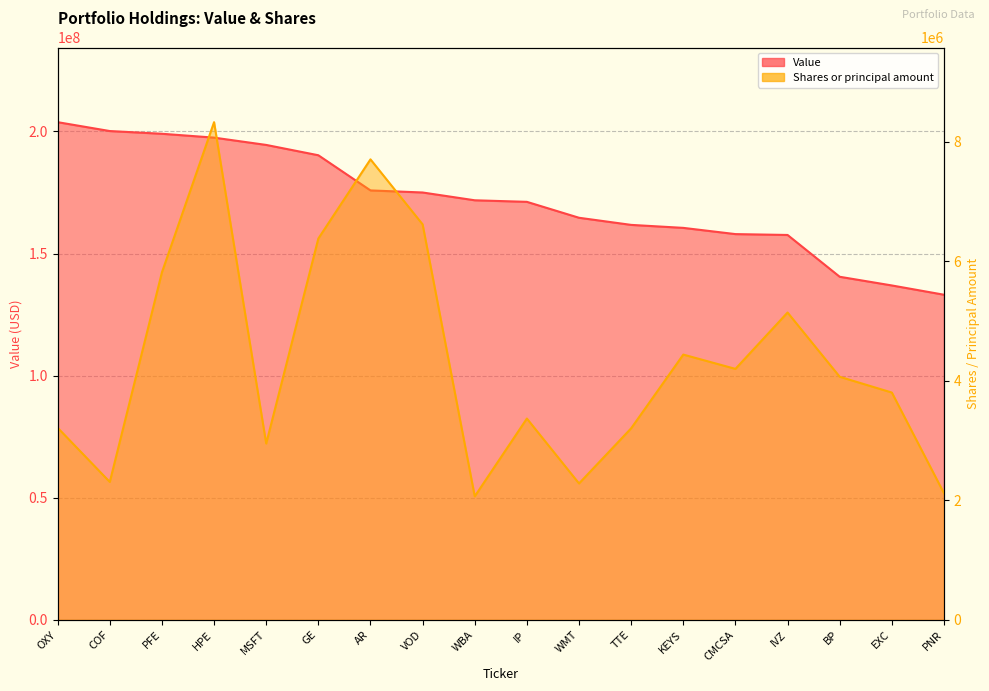

What position from the right is WMT?

8